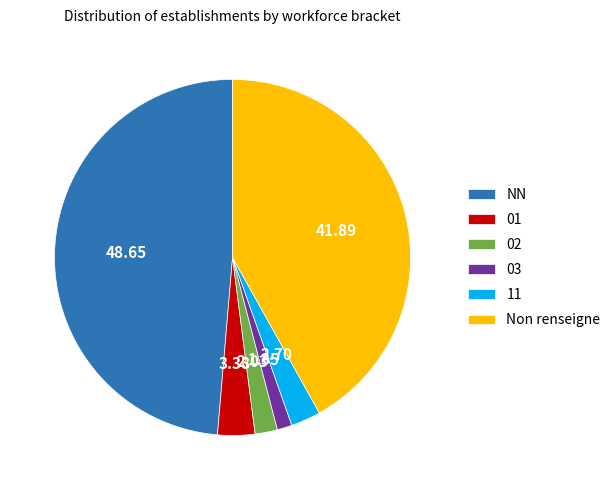

Which has a higher value, Non renseigne or 02?

Non renseigne